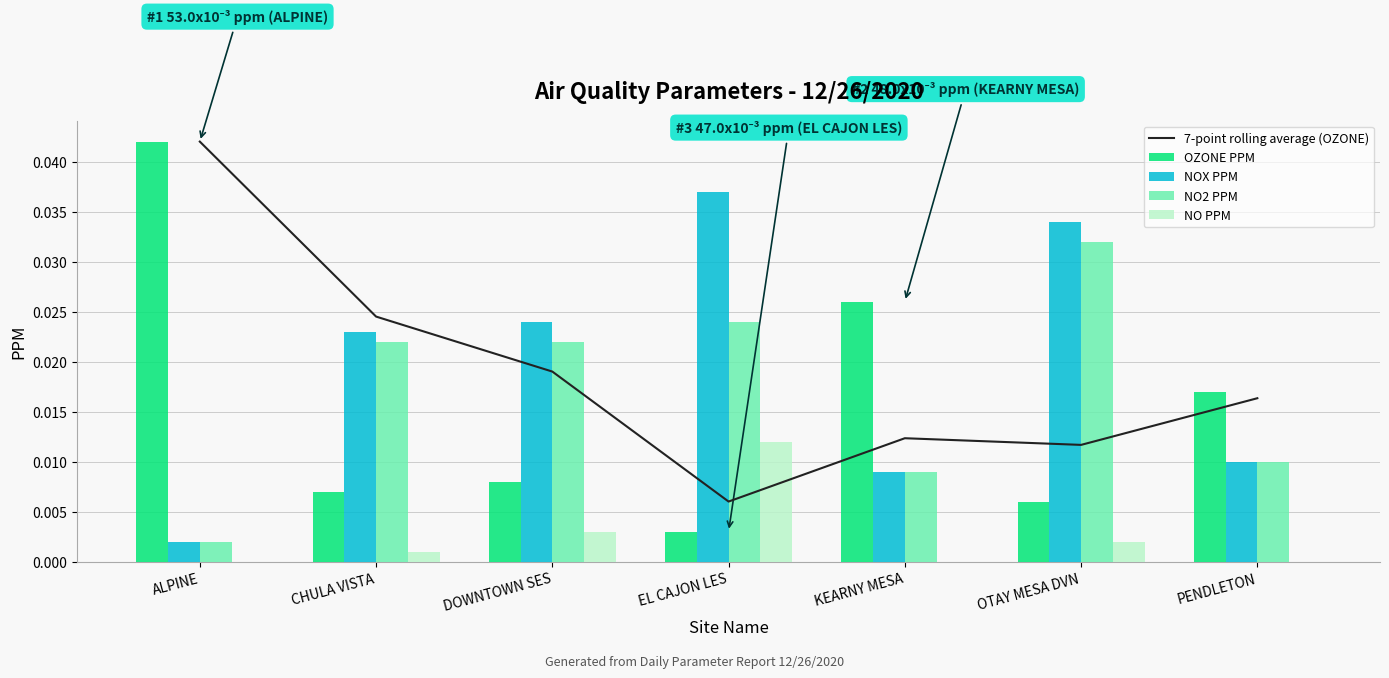

Rank the categories by NO PPM value from highest to lowest.

EL CAJON LES, DOWNTOWN SES, OTAY MESA DVN, CHULA VISTA, ALPINE, KEARNY MESA, PENDLETON